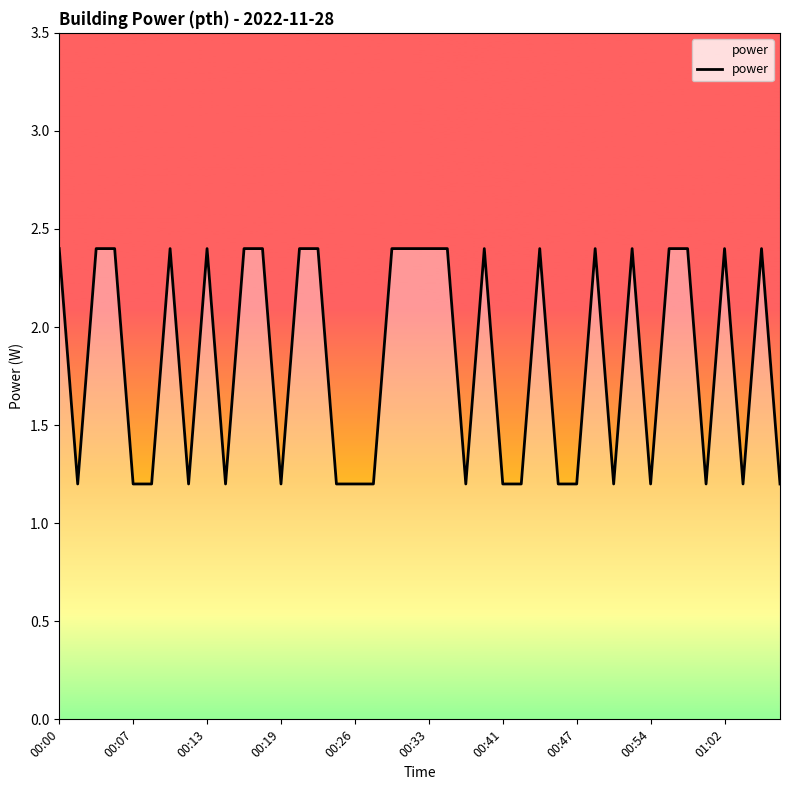

Reading right to left, transcribe all the data shown in this chart.

1.2	2.4	1.2	2.4	1.2	2.4	2.4	1.2	2.4	1.2	2.4	1.2	1.2	2.4	1.2	1.2	2.4	1.2	2.4	2.4	2.4	2.4	1.2	1.2	1.2	2.4	2.4	1.2	2.4	2.4	1.2	2.4	1.2	2.4	1.2	1.2	2.4	2.4	1.2	2.4